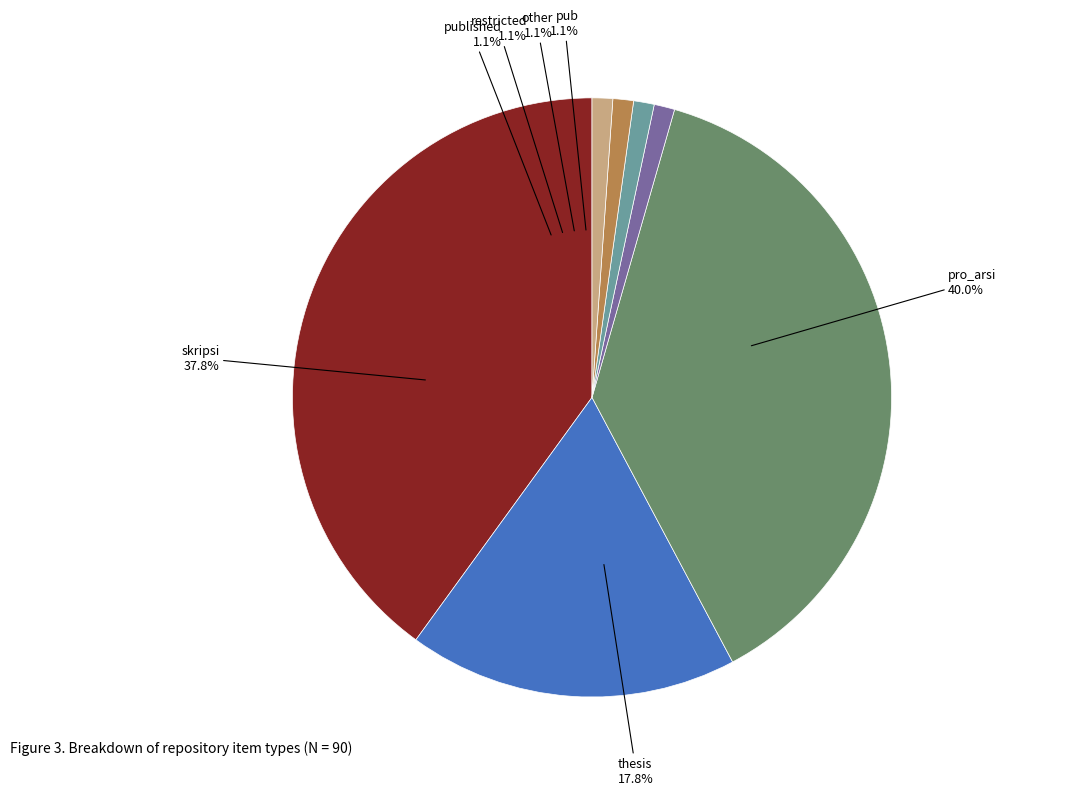

How many slices are in this pie chart?

7